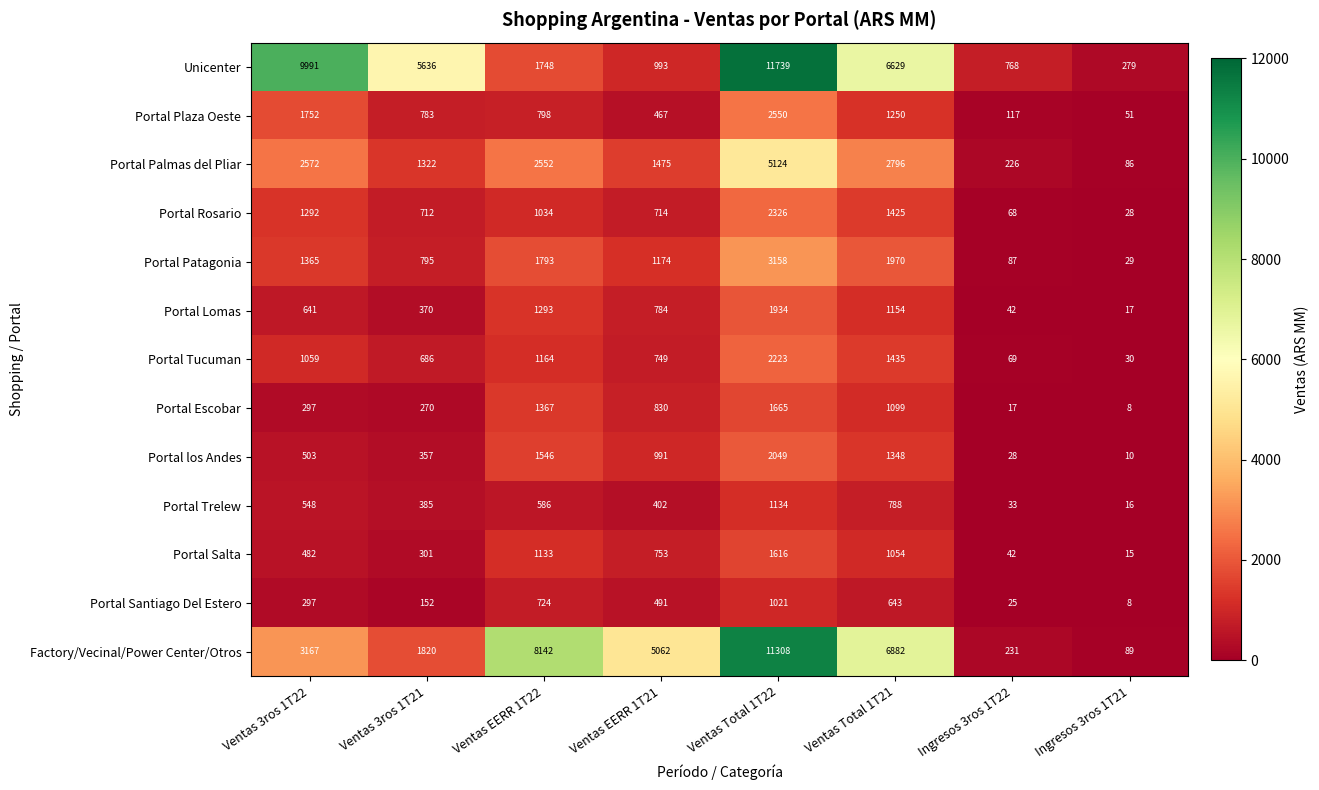

Rank the series by their maximum value, from highest to lowest.

Unicenter, Factory/Vecinal/Power Center/Otros, Portal Palmas del Pliar, Portal Patagonia, Portal Plaza Oeste, Portal Rosario, Portal Tucuman, Portal los Andes, Portal Lomas, Portal Escobar, Portal Salta, Portal Trelew, Portal Santiago Del Estero